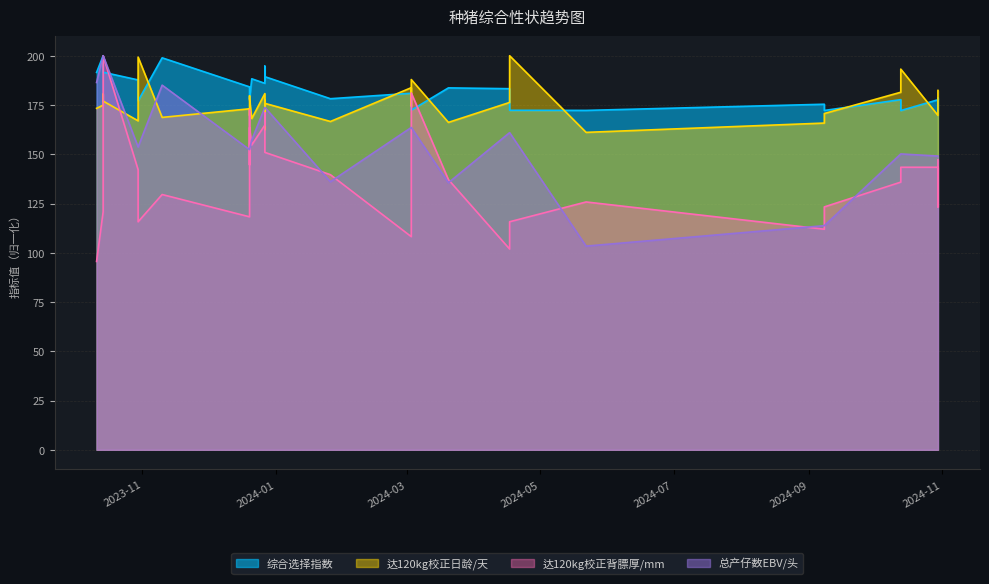

How many lines are shown in the chart?

4